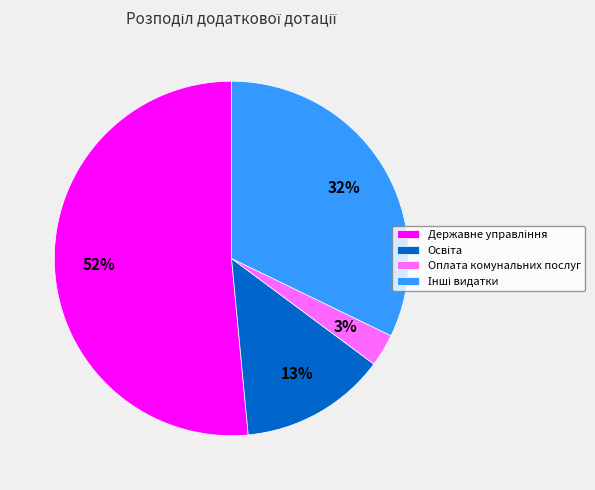

True or false: Оплата комунальних послуг accounts for 3% of the total.

True